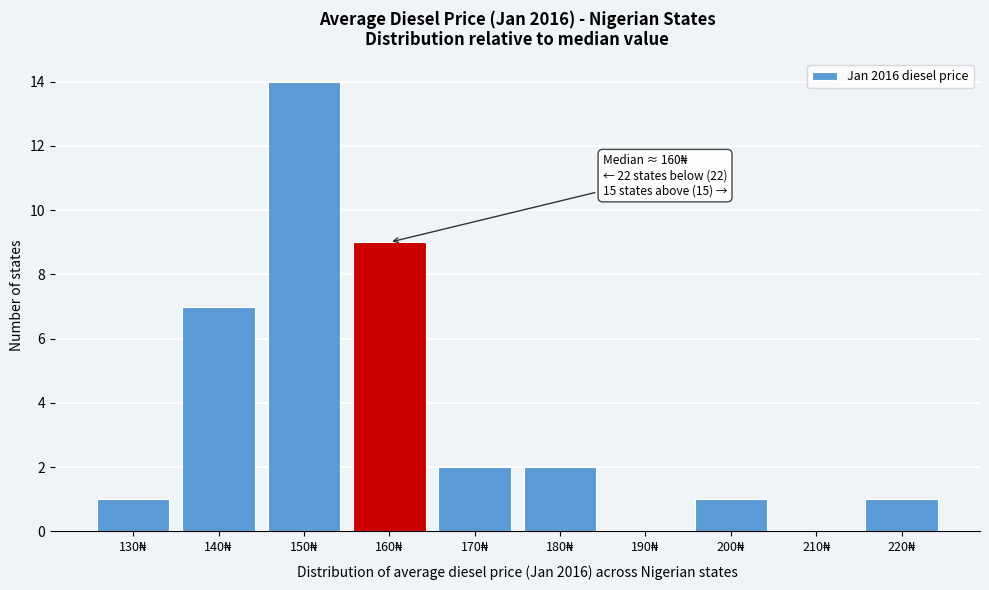

What is the maximum value shown in the chart?

14